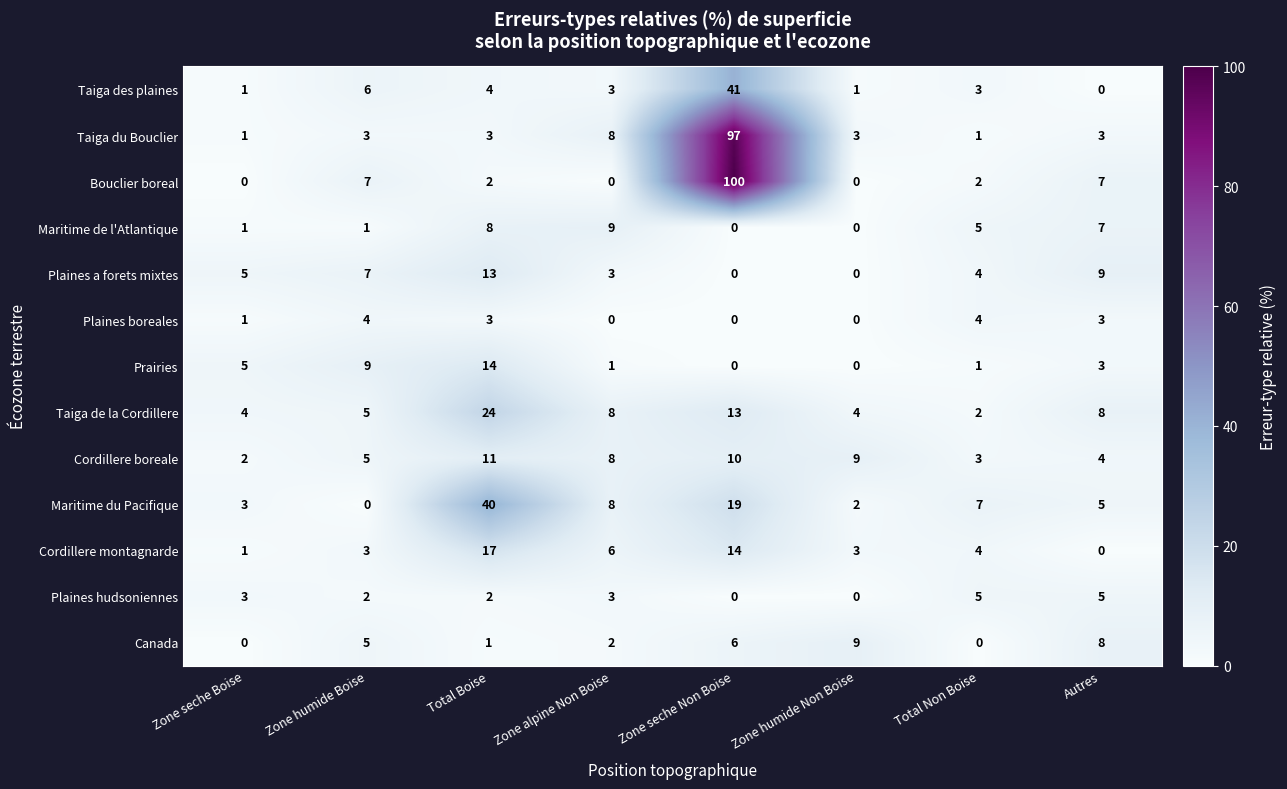

What is the maximum value shown in the chart?

100